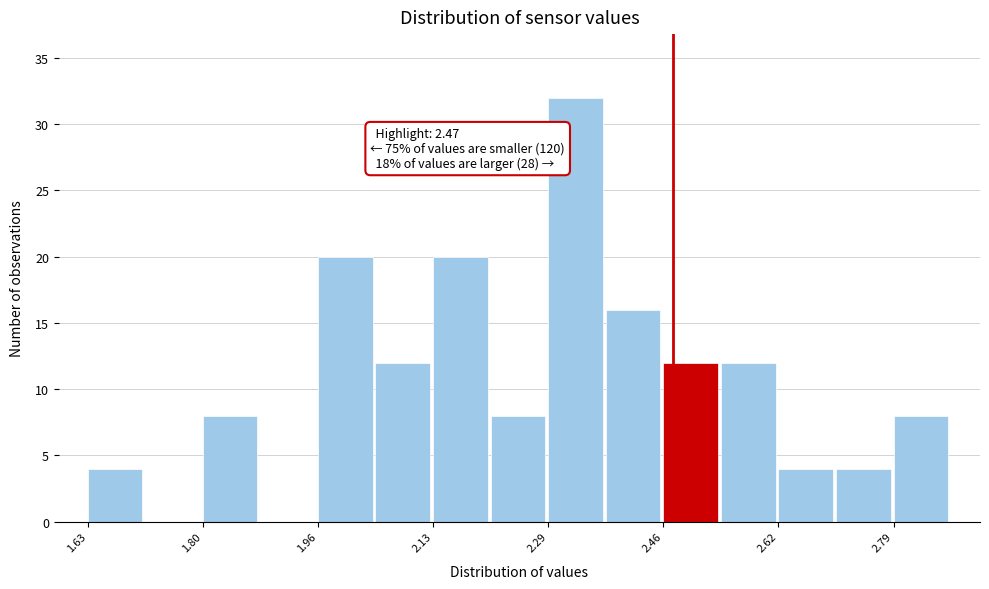

Which range on the x-axis has the tallest bar?

2.30 to 2.38